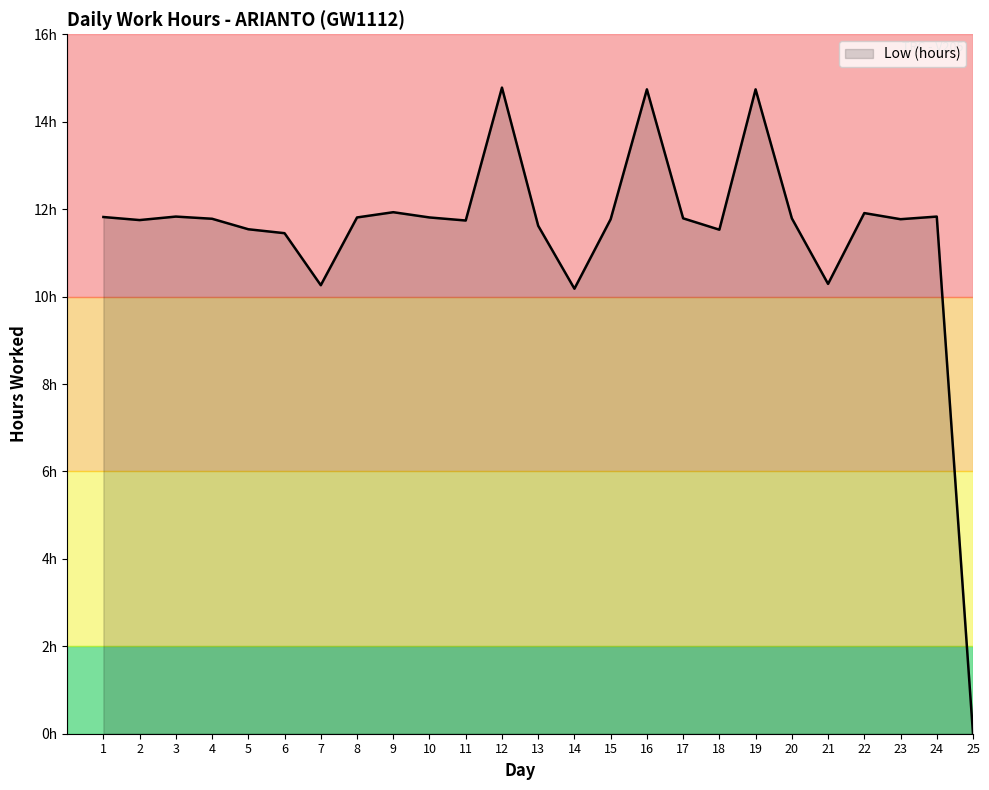

Reading left to right, transcribe all the data shown in this chart.

1=11.8	2=11.8	3=11.8	4=11.8	5=11.5	6=11.4	7=10.3	8=11.8	9=11.9	10=11.8	11=11.7	12=14.8	13=11.6	14=10.2	15=11.8	16=14.7	17=11.8	18=11.5	19=14.7	20=11.8	21=10.3	22=11.9	23=11.8	24=11.8	25=0.0